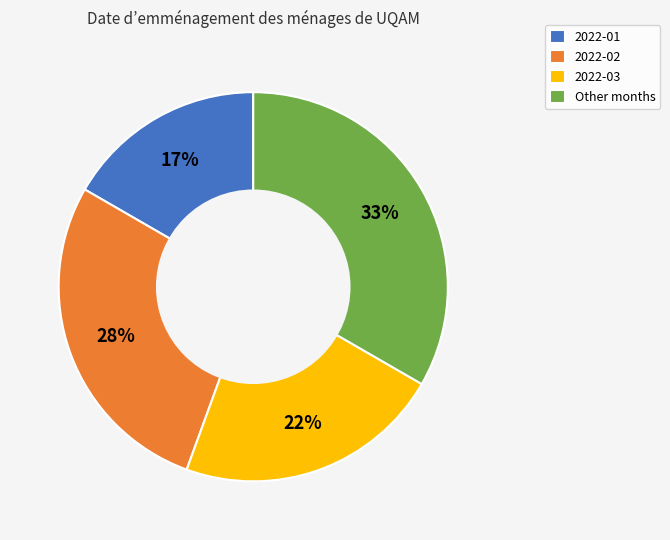

Which slice is the largest?

Other months